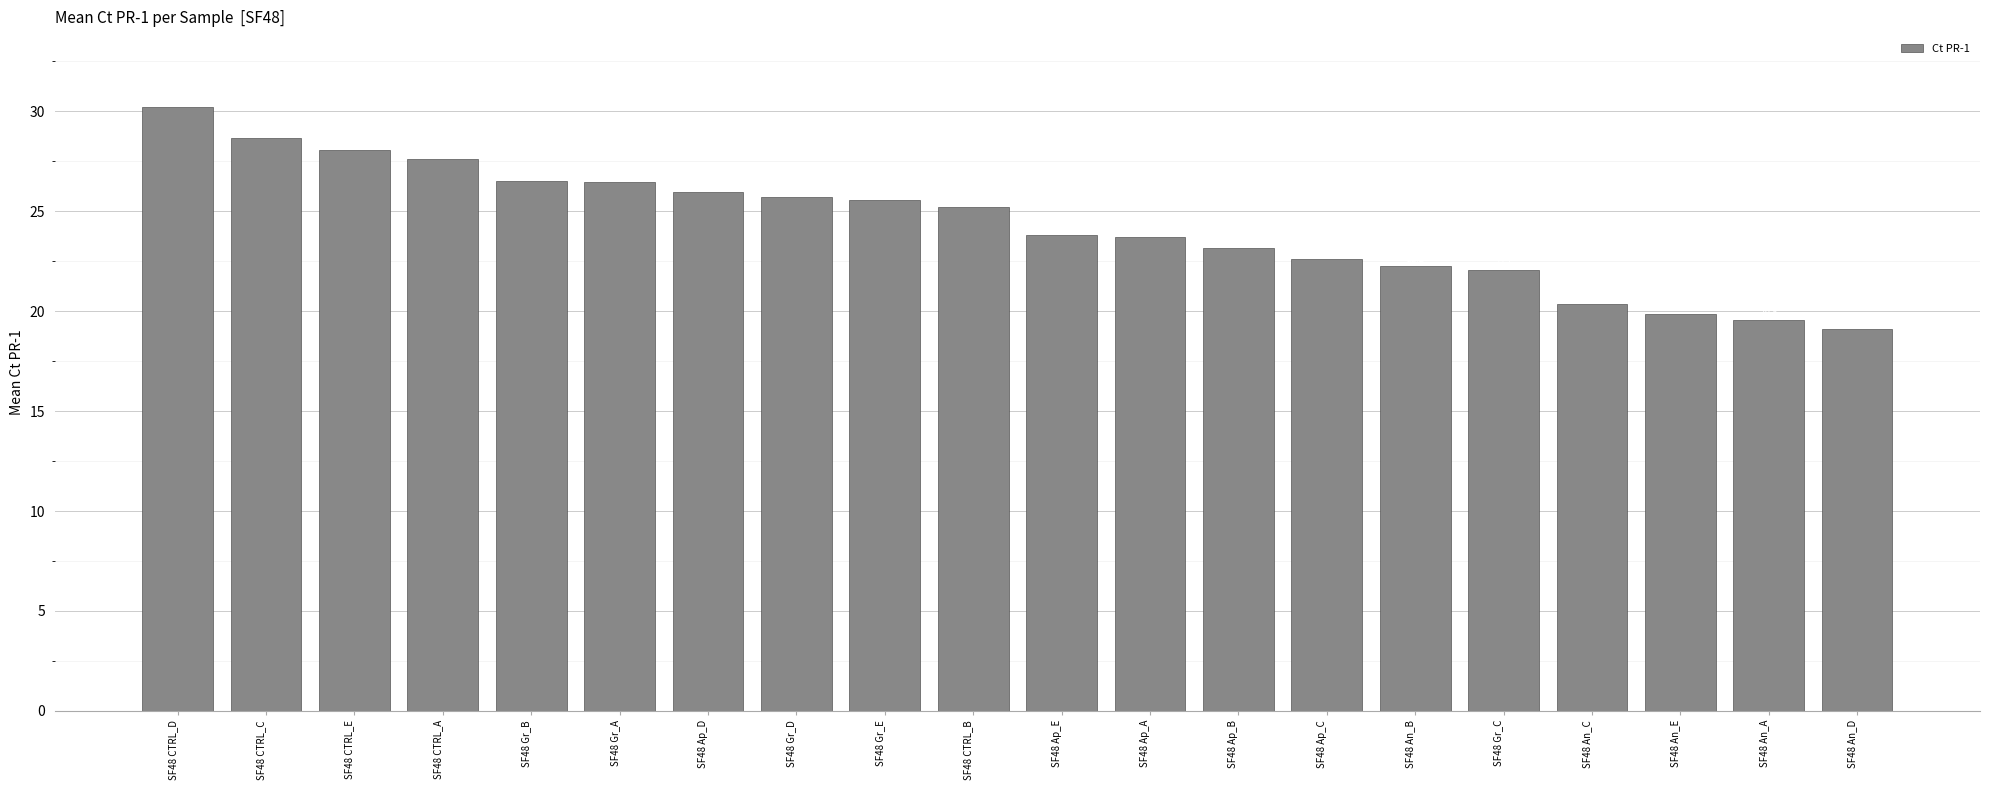

Reading left to right, what are all the values shown in this chart?

30.2	28.6	28.0	27.6	26.5	26.5	25.9	25.7	25.6	25.2	23.8	23.7	23.1	22.6	22.2	22.1	20.3	19.9	19.5	19.1